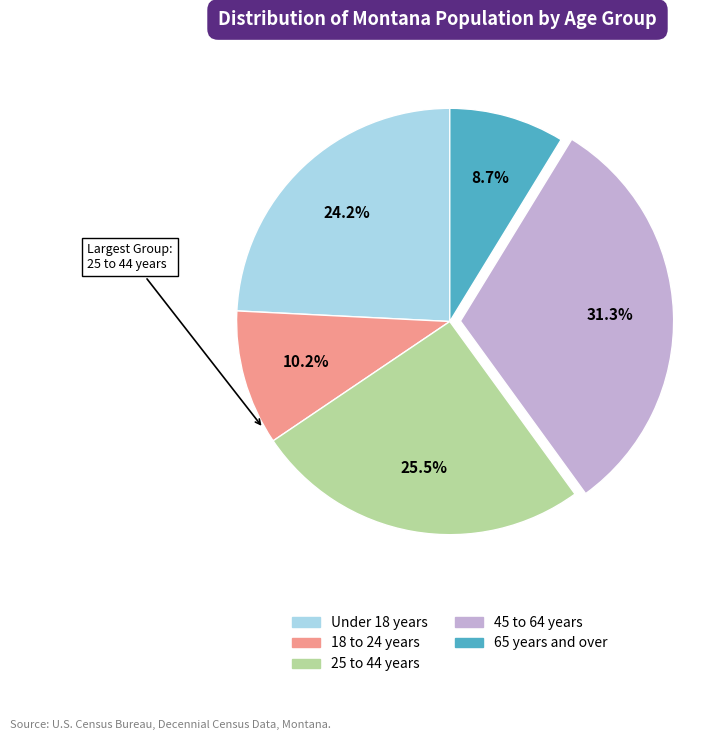

Is there any slice that represents more than half of the pie?

No